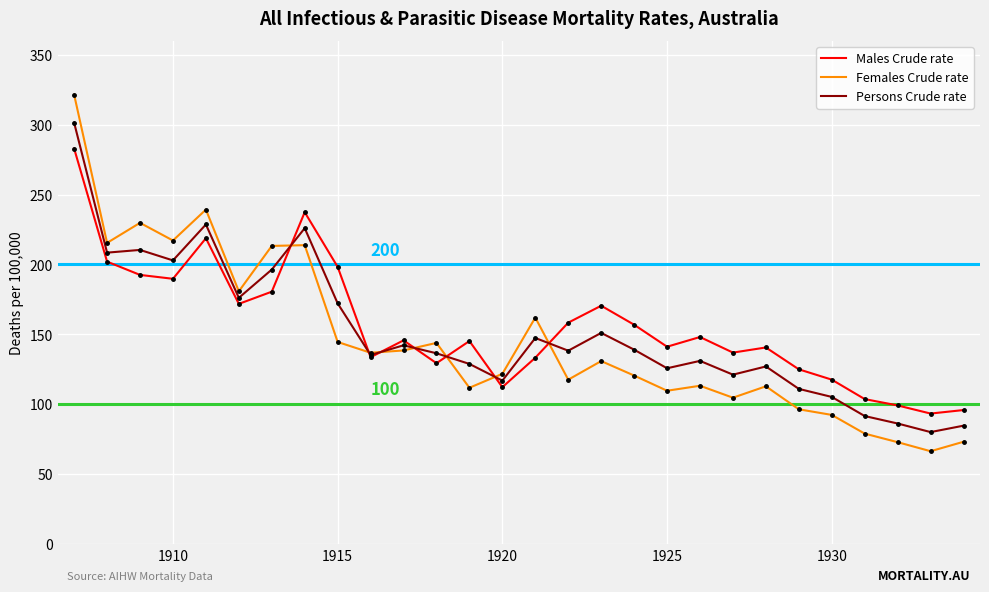

What is the minimum value for Females Crude rate?

66.3